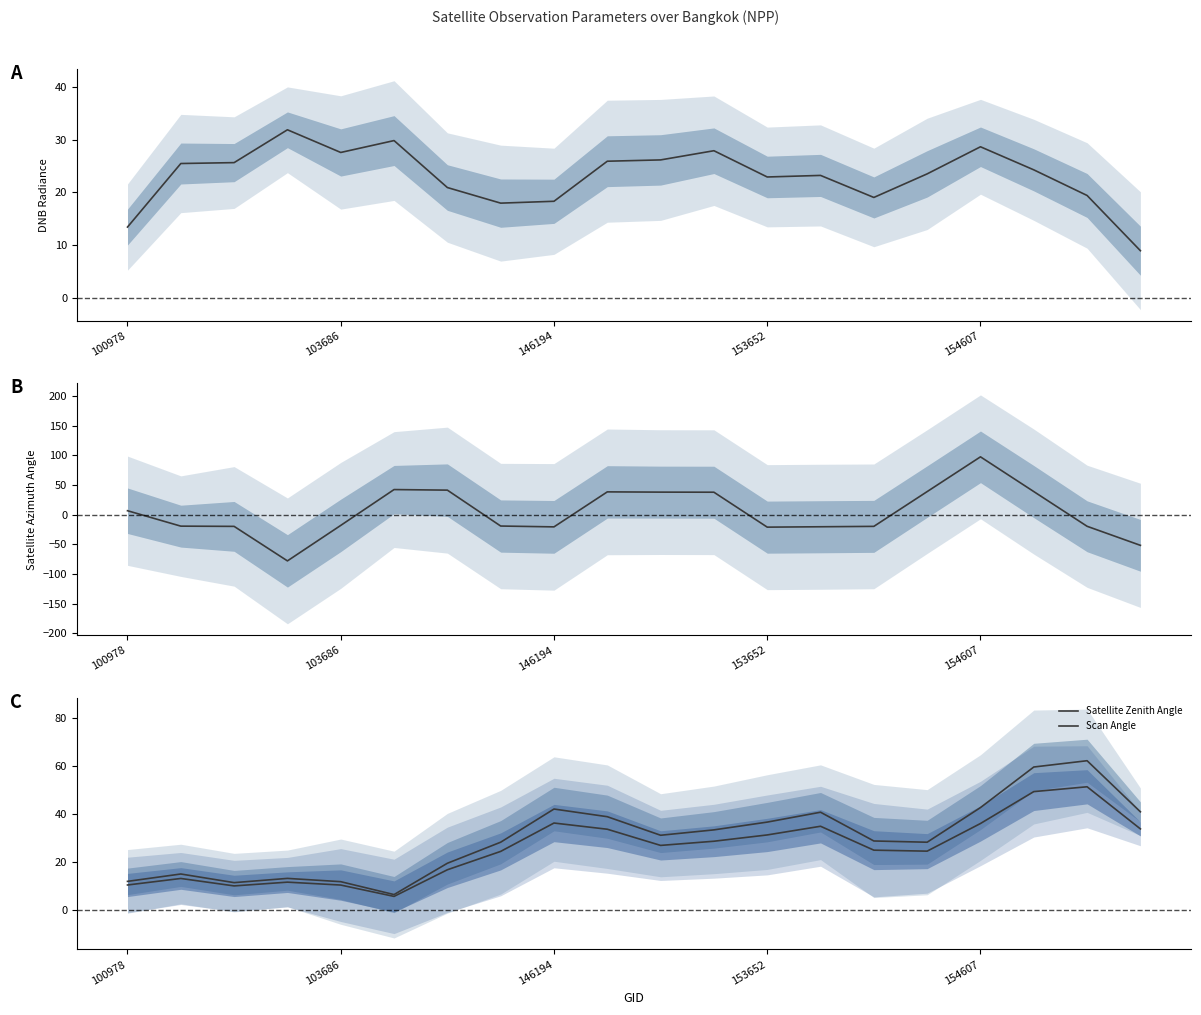

Which category has the highest value in the Satellite Zenith Angle series?

18